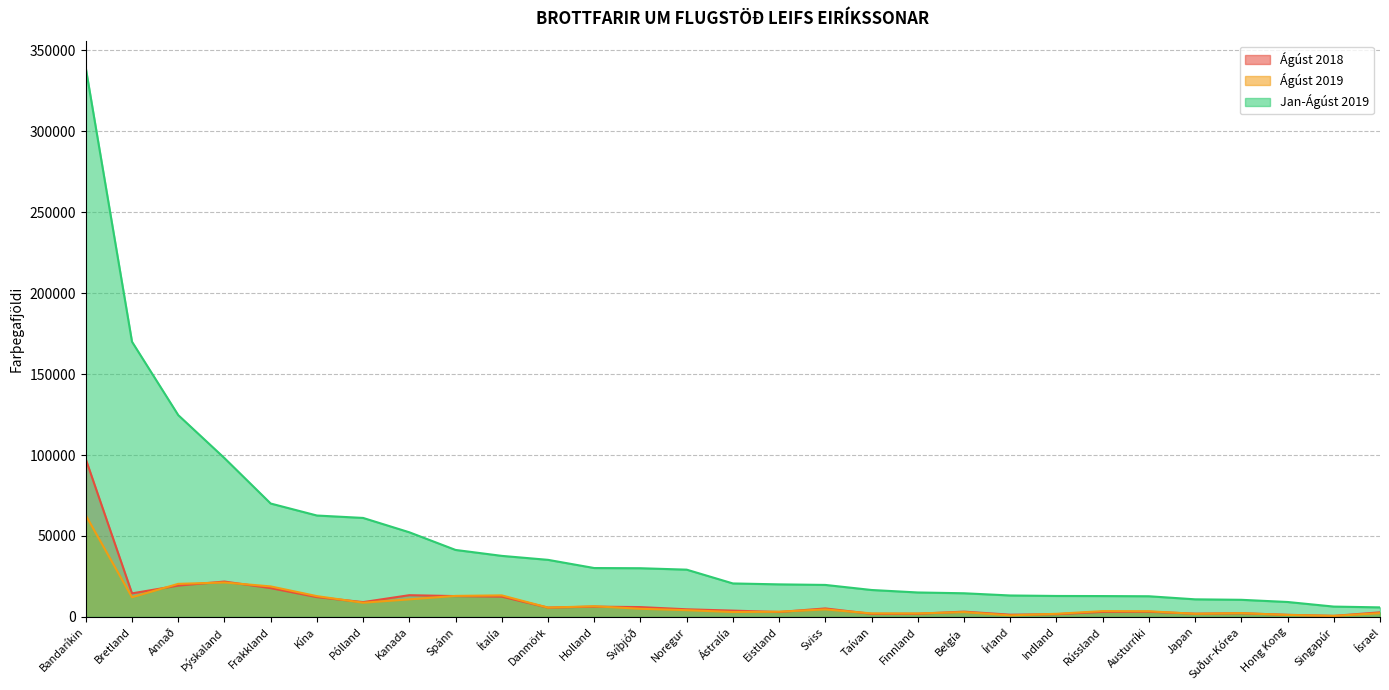

True or false: Jan-Ágúst 2019 and Ágúst 2018 intersect in this chart.

False